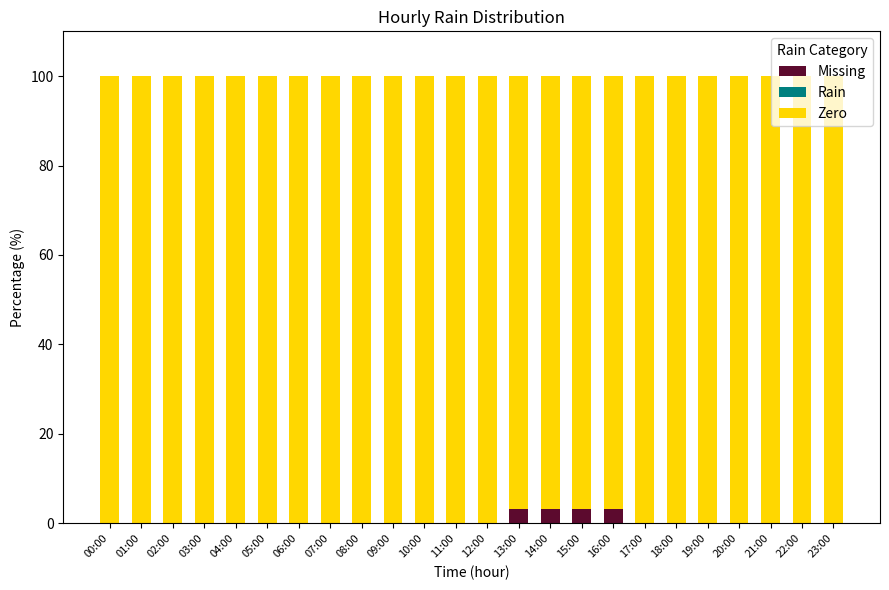

What is the maximum value for Missing?

3.2